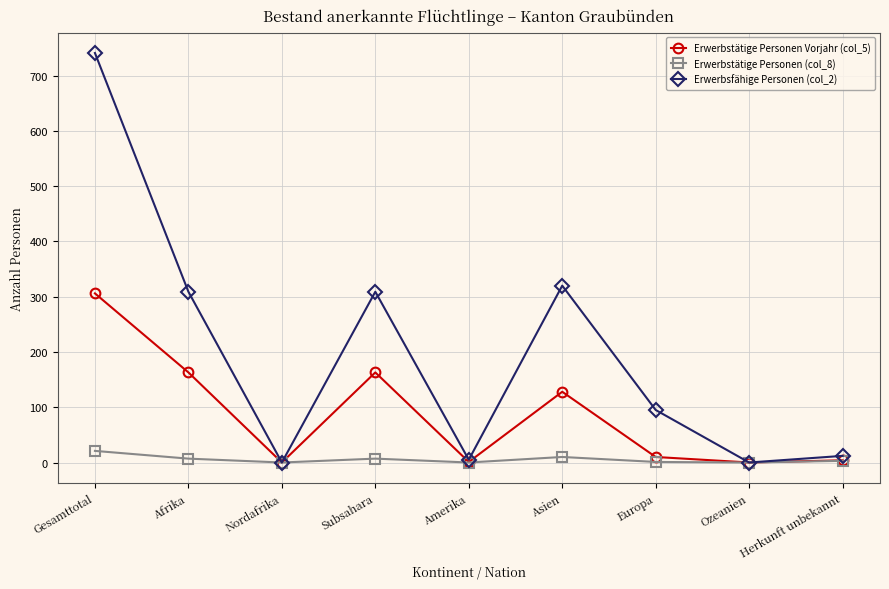

What is the label of the 6th point from the right?

Subsahara